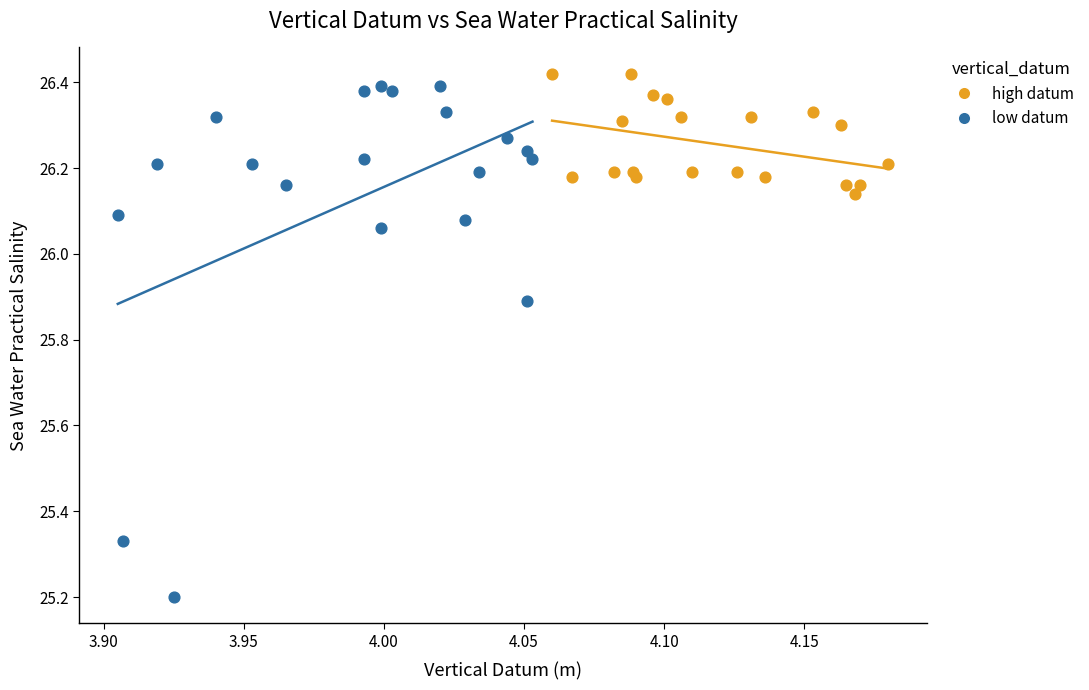

Which series has the largest Y range (max minus min)?

low datum